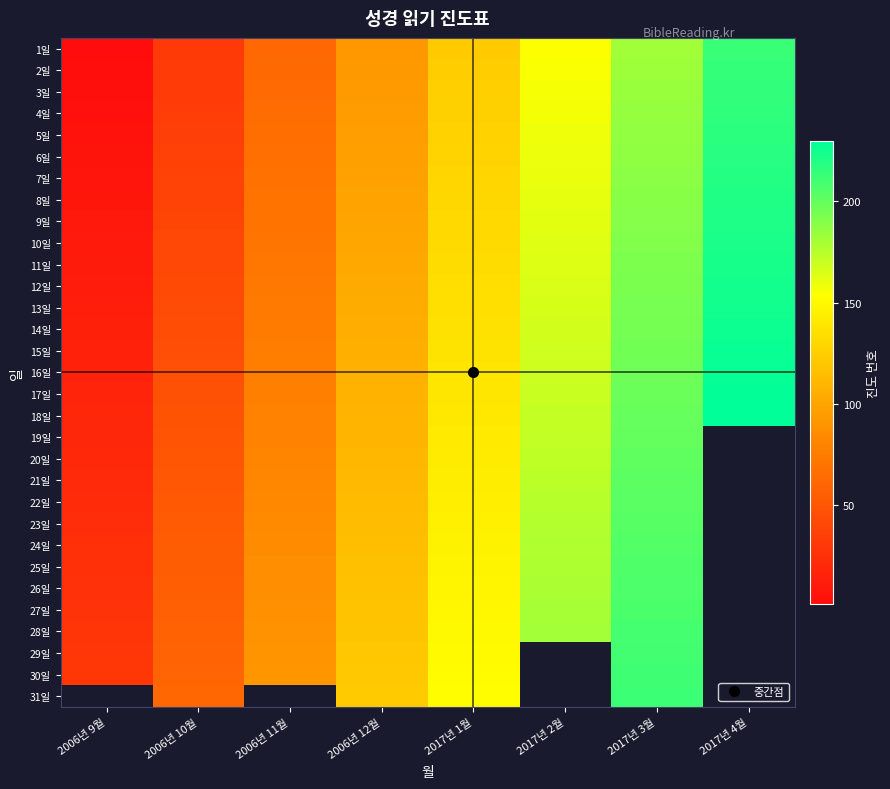

Count the 23일 values in the range 84 to 204.

5